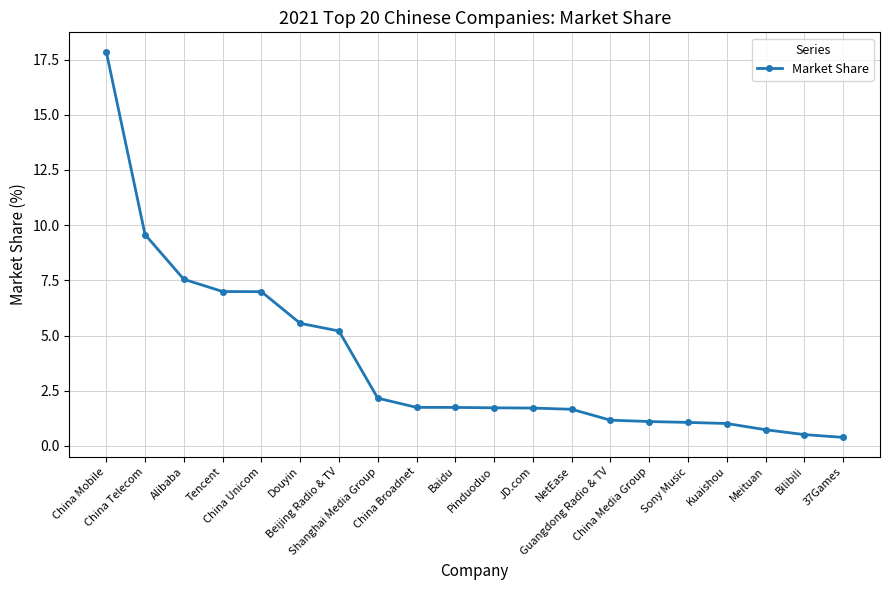

What is the difference between the maximum and minimum values?

17.5